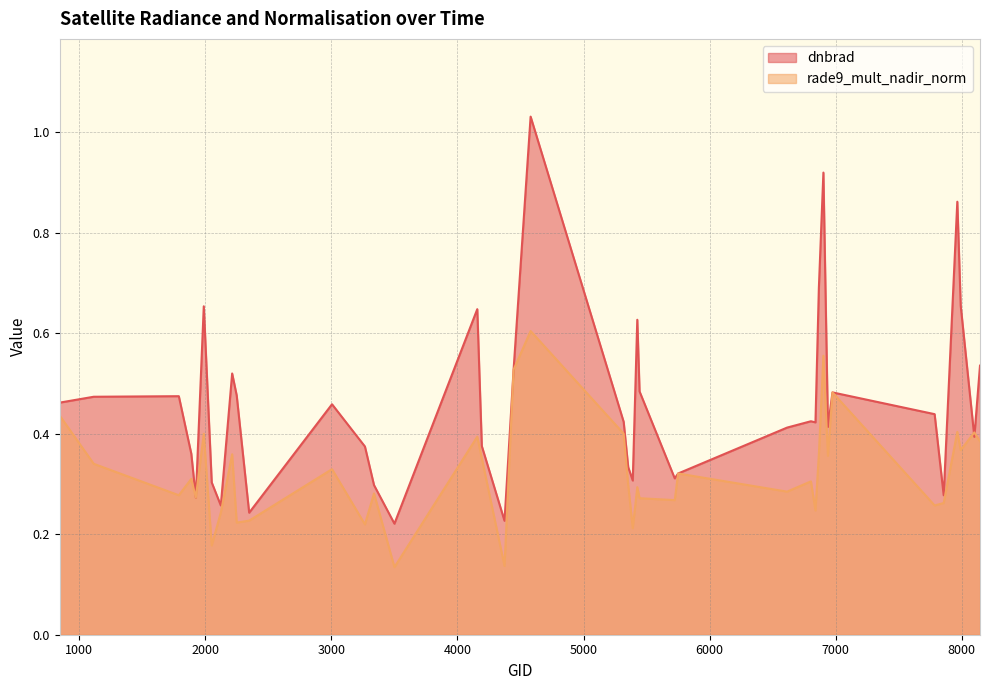

Rank the categories by dnbrad value from highest to lowest.

4580, 6902, 7964, 6866, 7991, 1988, 4157, 5426, 8144, 4445, 2213, 5444, 6974, 2249, 1790, 1115, 845, 3005, 7784, 6803, 5318, 6839, 6938, 6614, 8099, 4193, 3266, 1889, 5354, 5750, 5723, 5390, 2051, 3338, 7856, 1925, 2123, 2348, 4373, 3500